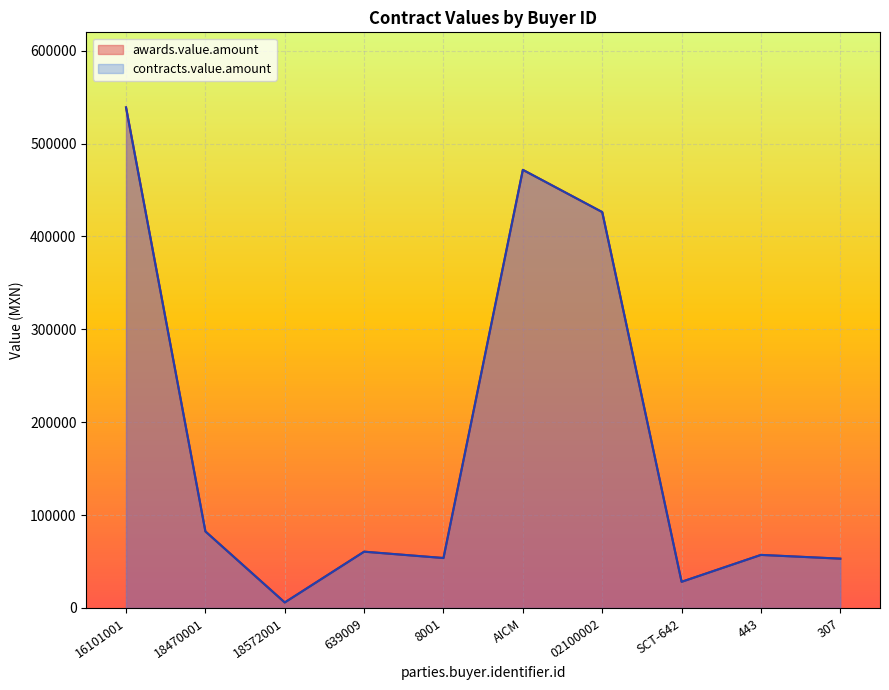

True or false: awards.value.amount and contracts.value.amount intersect in this chart.

False